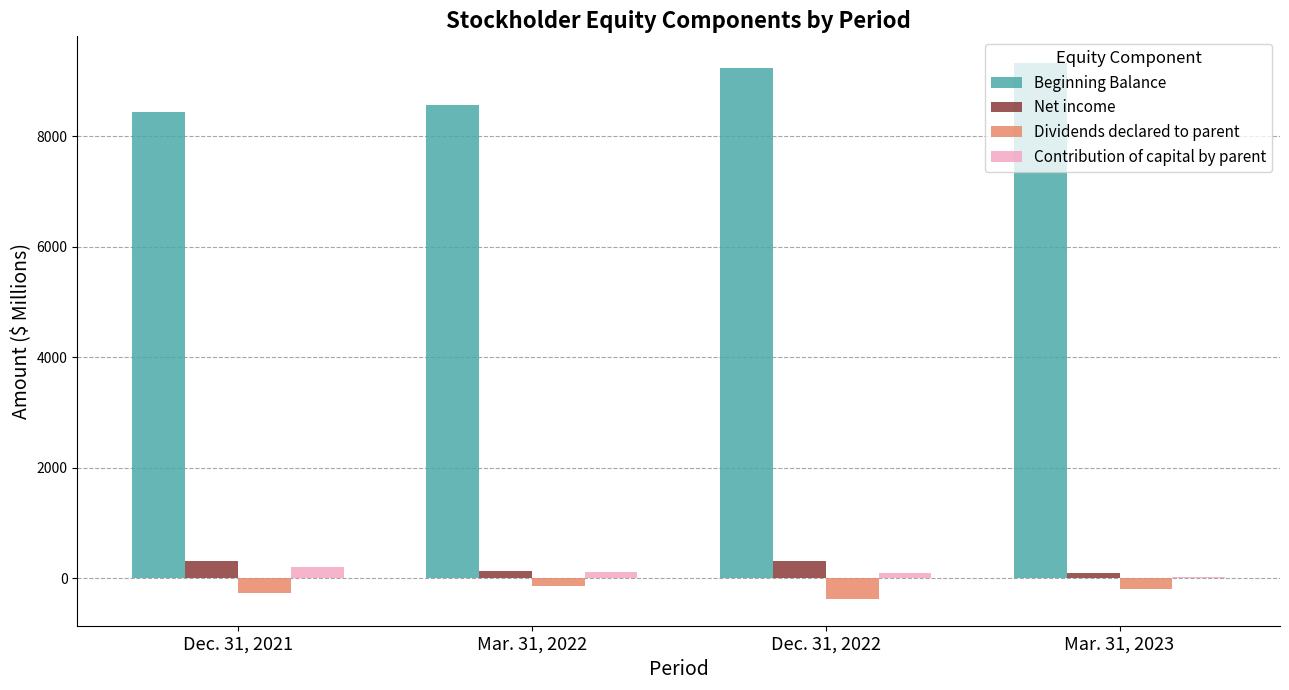

At which label is Beginning Balance closest to 8885?

Mar. 31, 2022